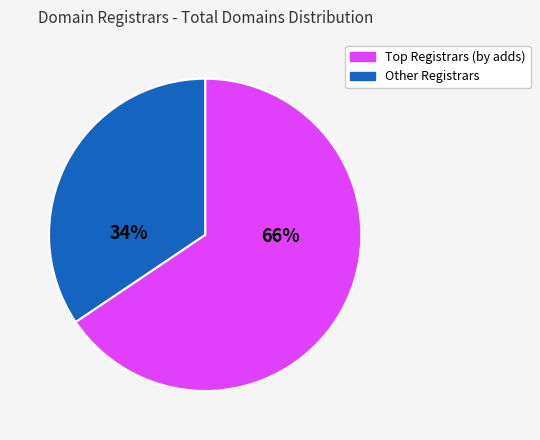

Is there a majority slice in this chart?

Yes